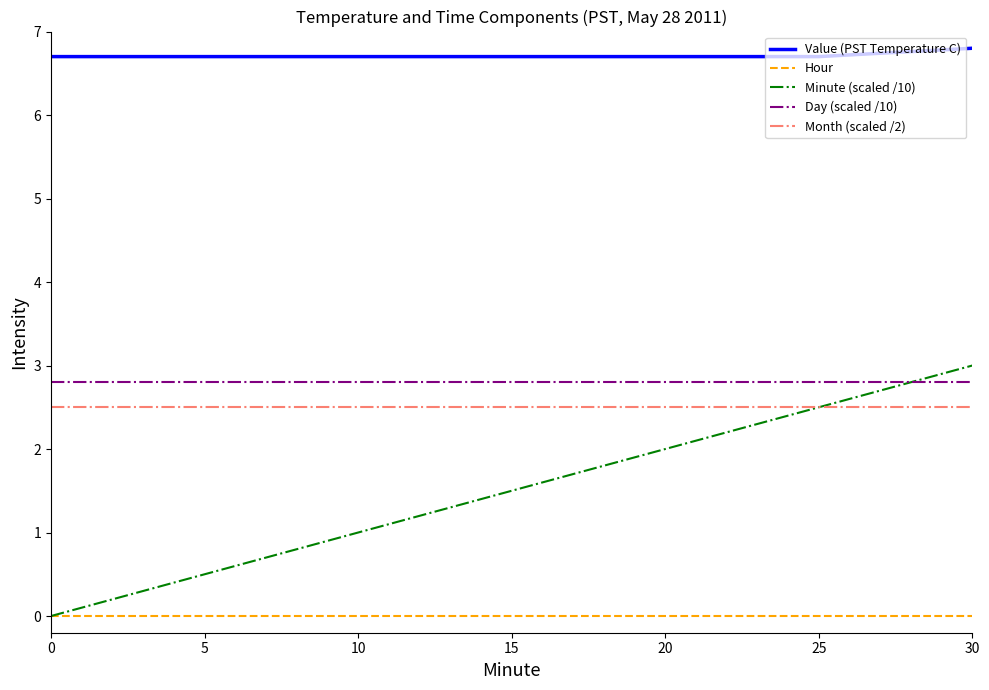

True or false: Hour and Value (PST Temperature C) cross at least once.

False